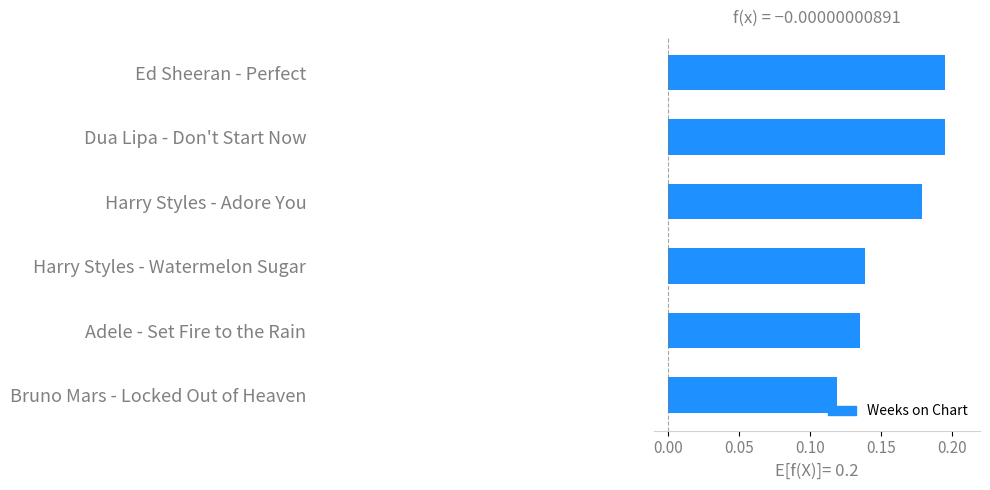

What is the sum of all values?

1.0